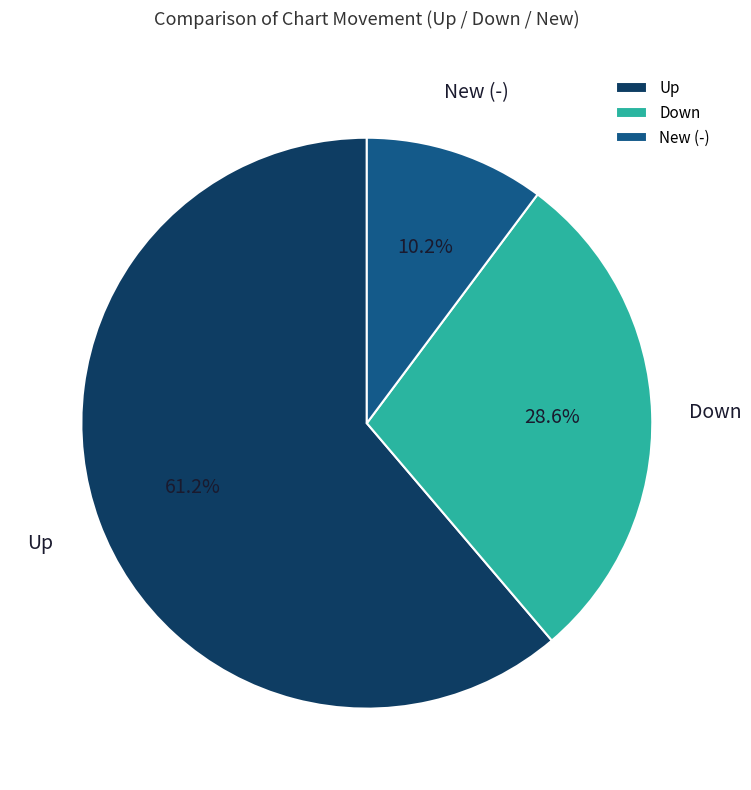

How many slices are in this pie chart?

3